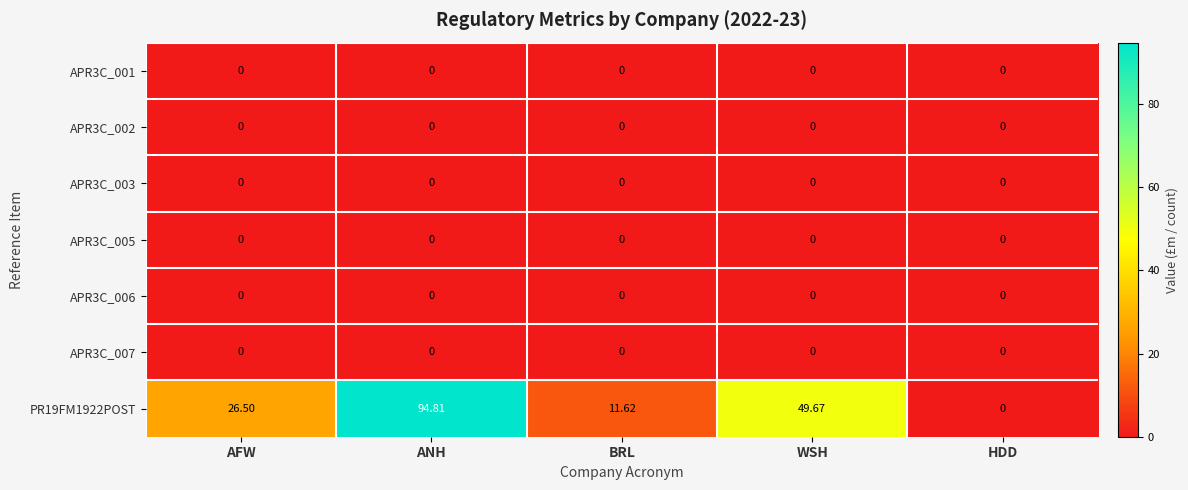

List the labels in order of PR19FM1922POST value, smallest first.

HDD, BRL, AFW, WSH, ANH